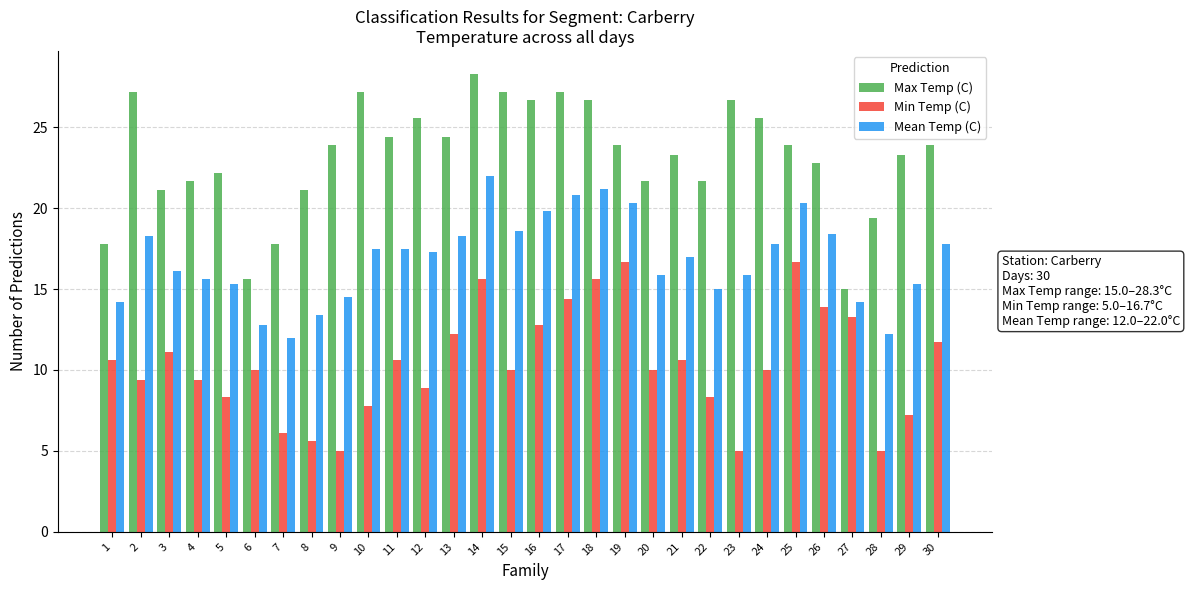

What is the value of the Mean Temp (C) bar at the 6th from the left?

12.8